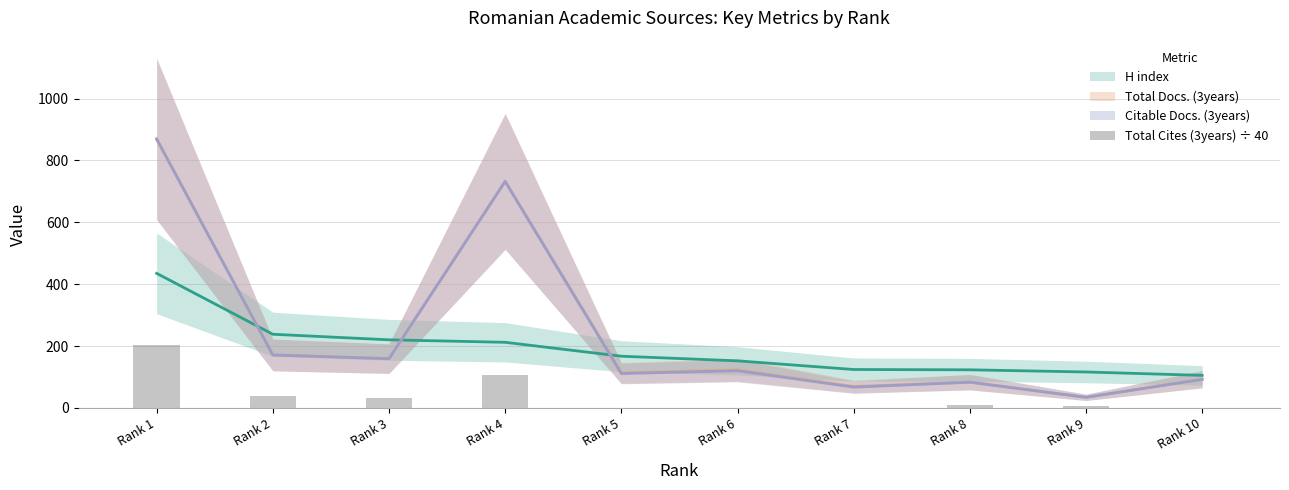

True or false: the data shows 55.5 at Rank 1.

False